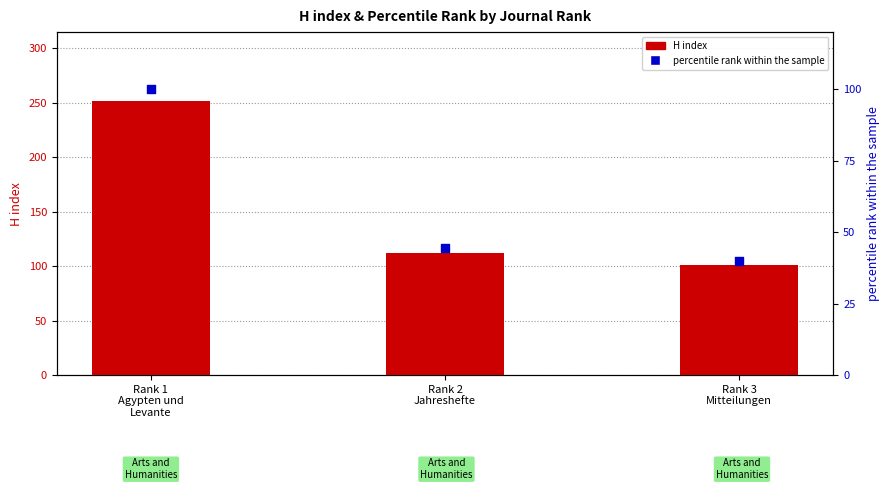

Which series has the largest total across all categories?

H index